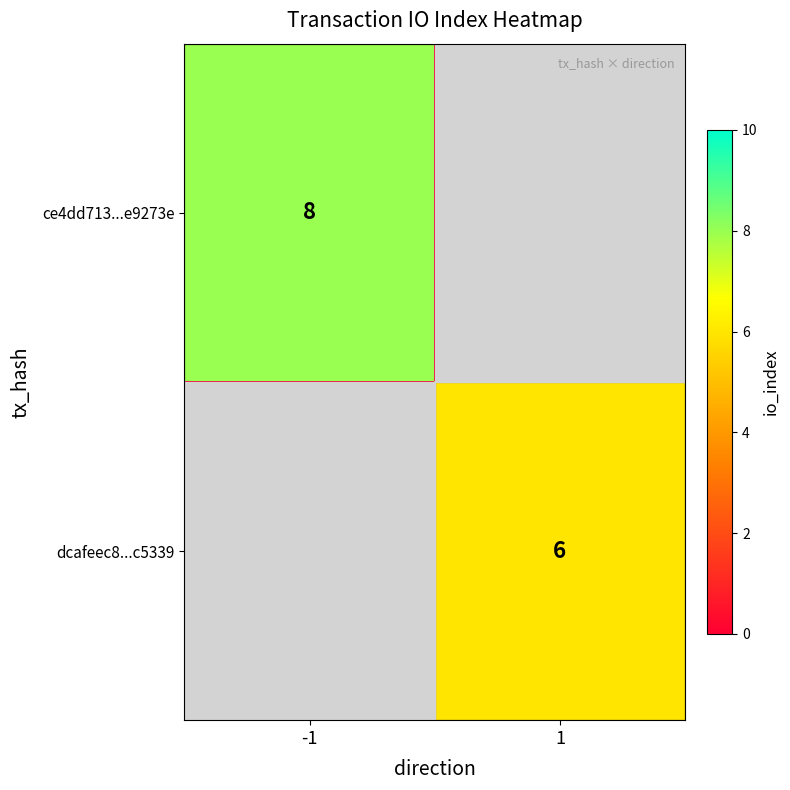

True or false: ce4dd713...e9273e has a value of 8 at -1.

True